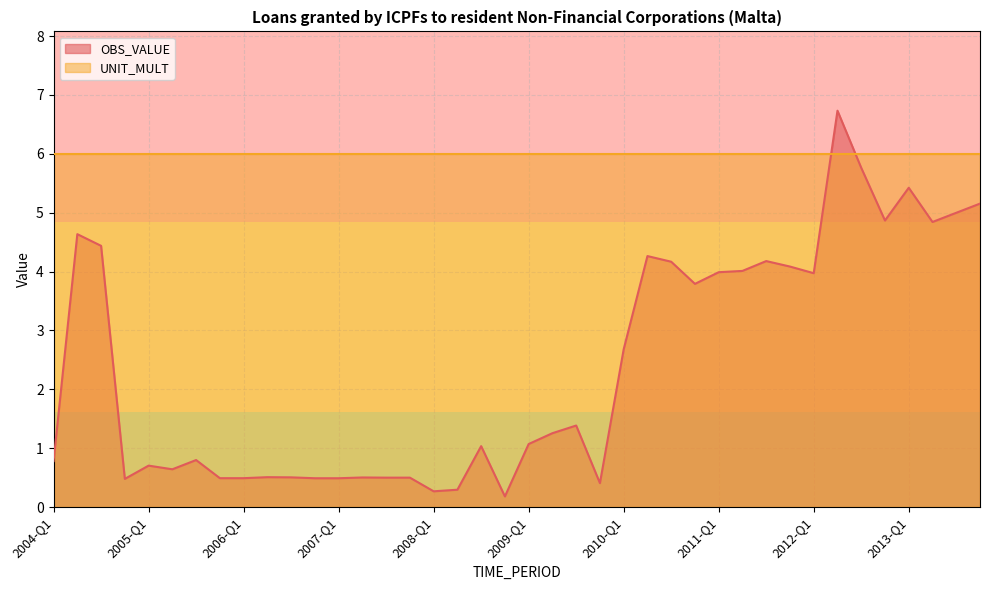

How many distinct data groups are displayed?

2